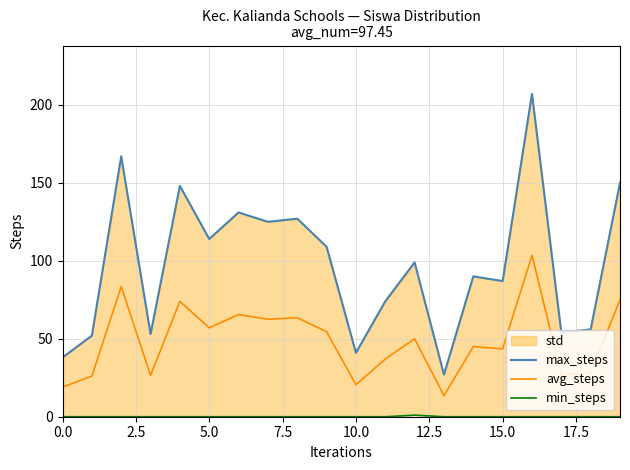

True or false: avg_steps and max_steps cross at least once.

False